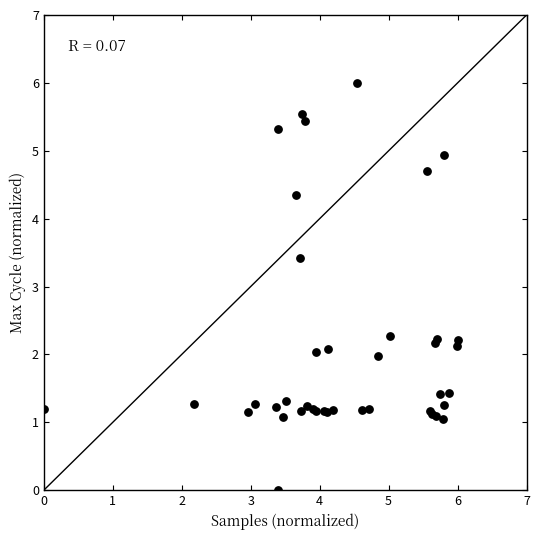

What Y value in the scatter plot is closest to 3?

3.4